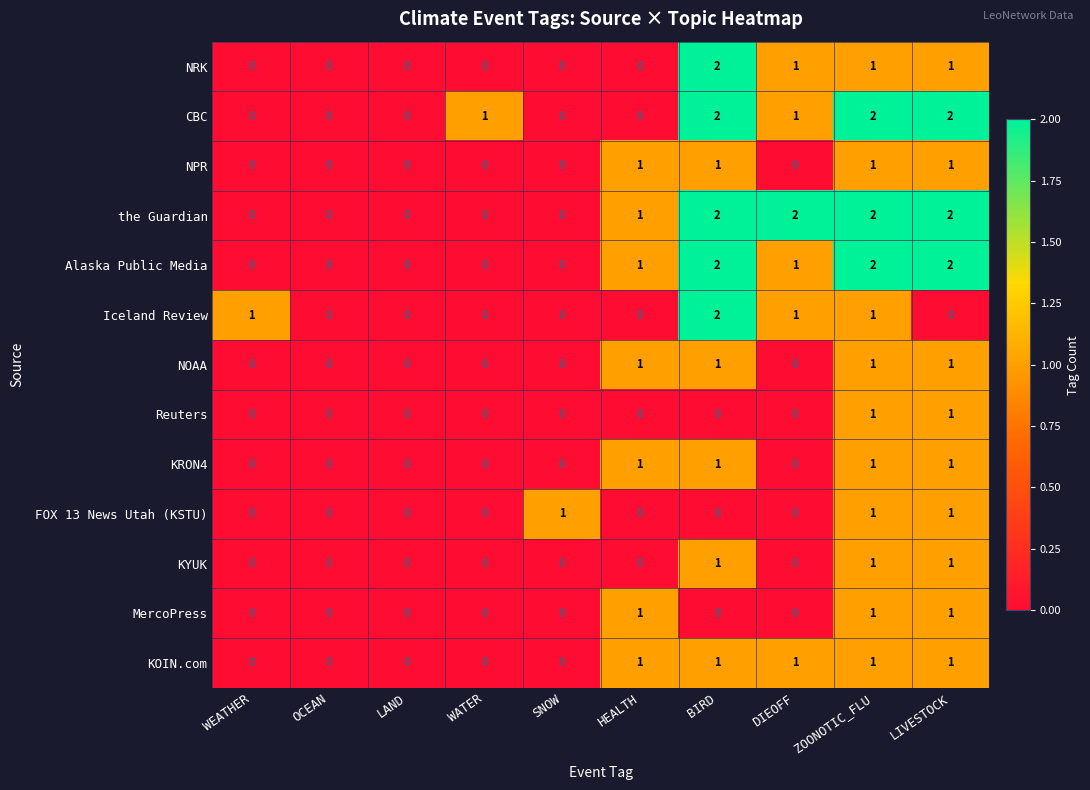

Is it true that Alaska Public Media equals 2 at ZOONOTIC_FLU?

True